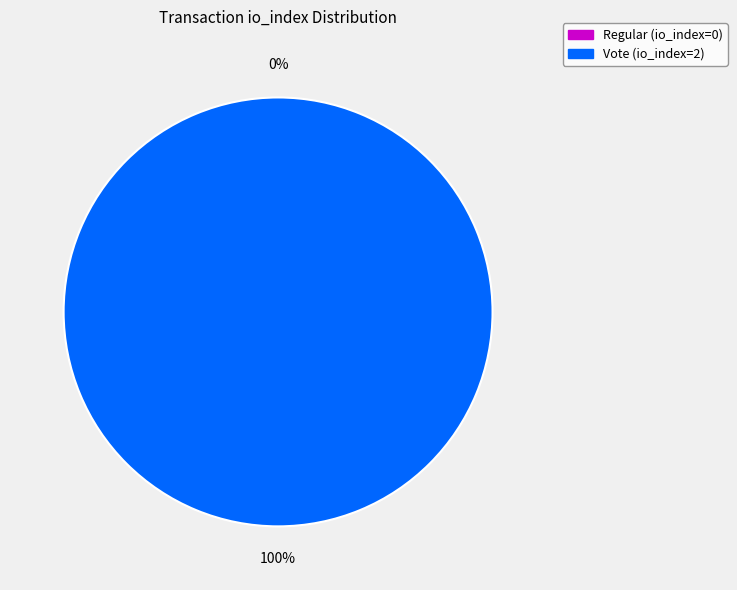

Is there any slice that represents more than half of the pie?

Yes